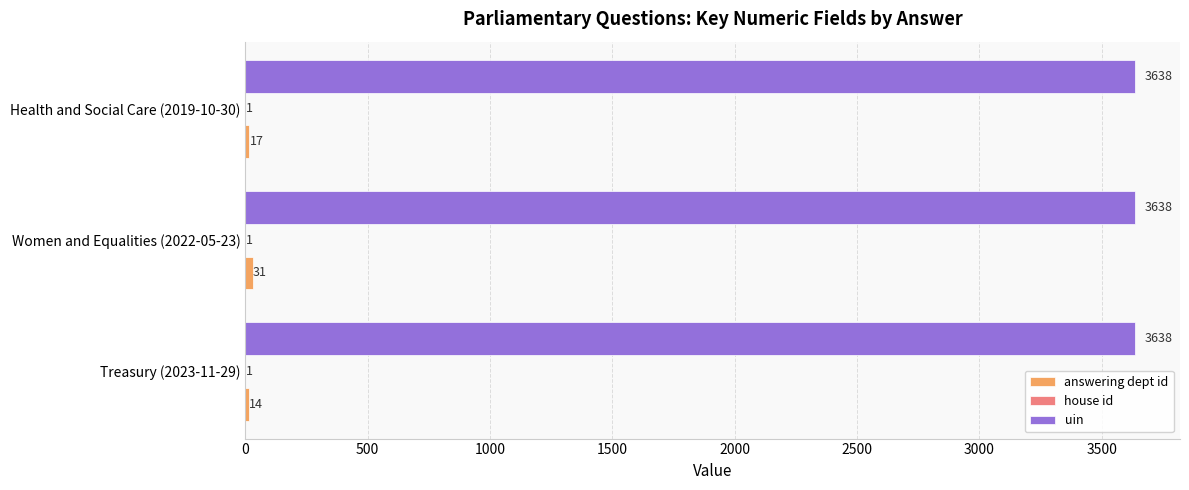

What is the approximate value of uin at Treasury (2023-11-29)?

3638